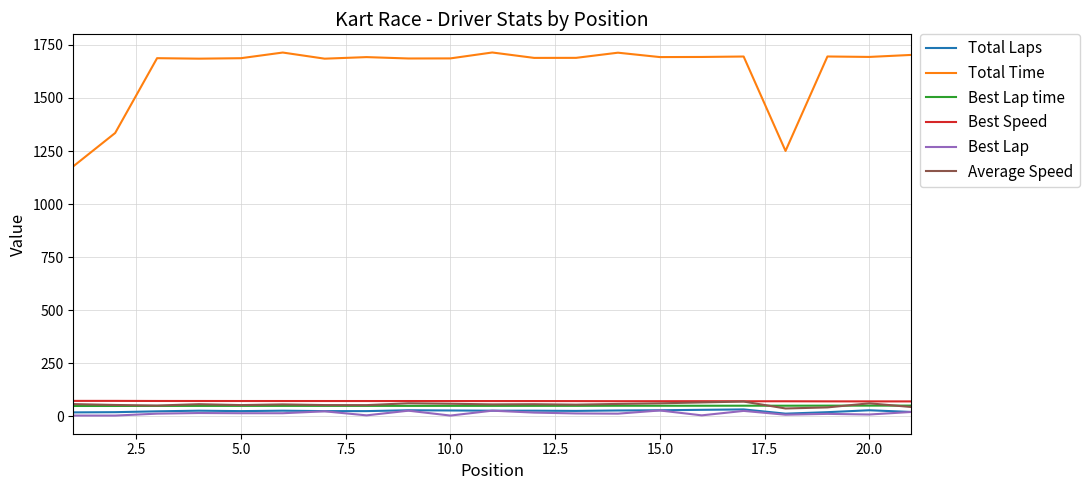

True or false: Best Speed and Best Lap time cross at least once.

False